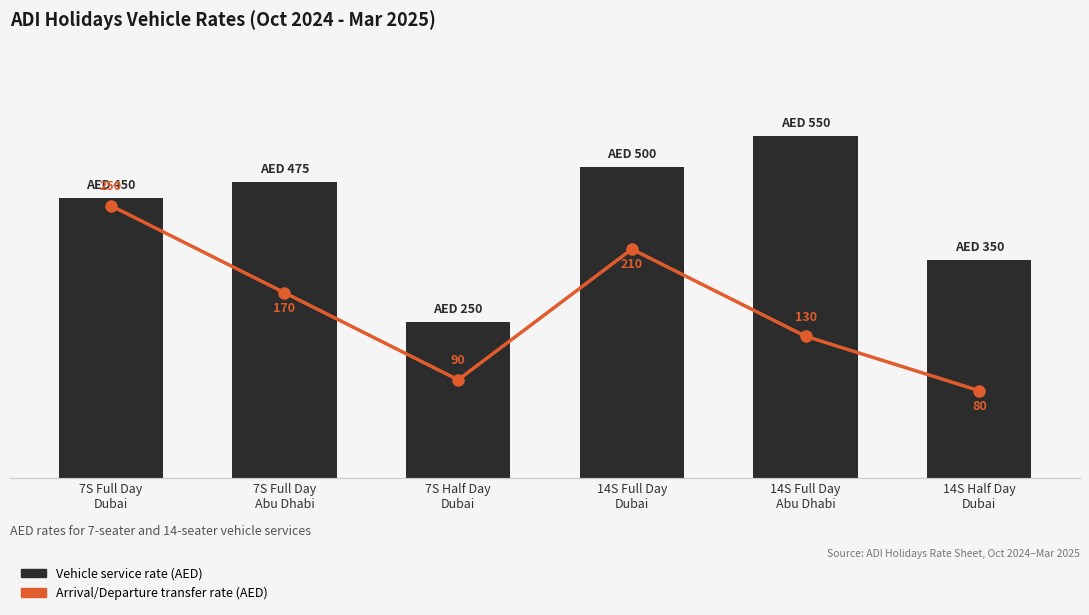

Rank the series at 14S Full Day
Abu Dhabi from highest to lowest value.

Vehicle service rate (AED), Arrival/Departure transfer (AED)